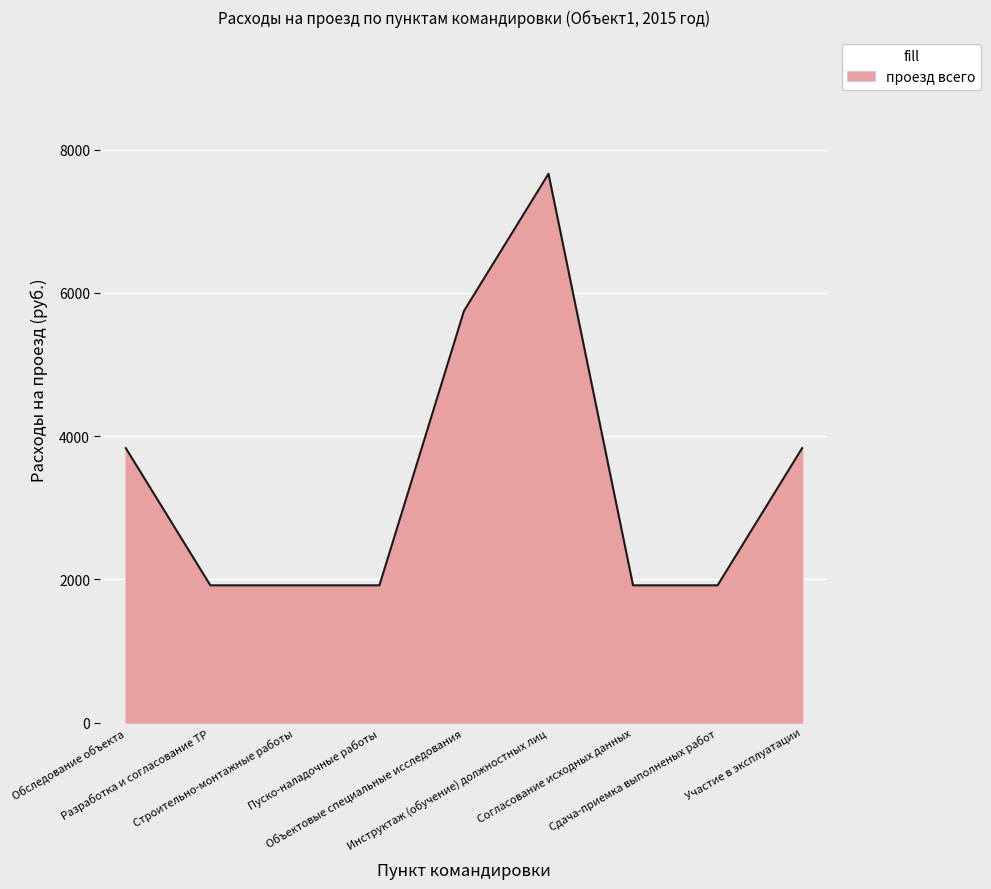

Count the number of values greater than 1916.

4